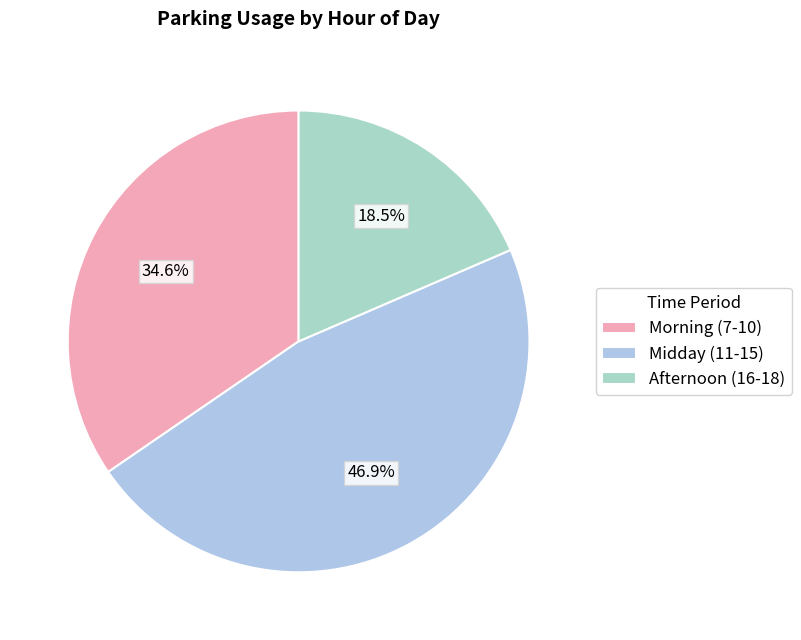

Count the number of slices in the pie.

3